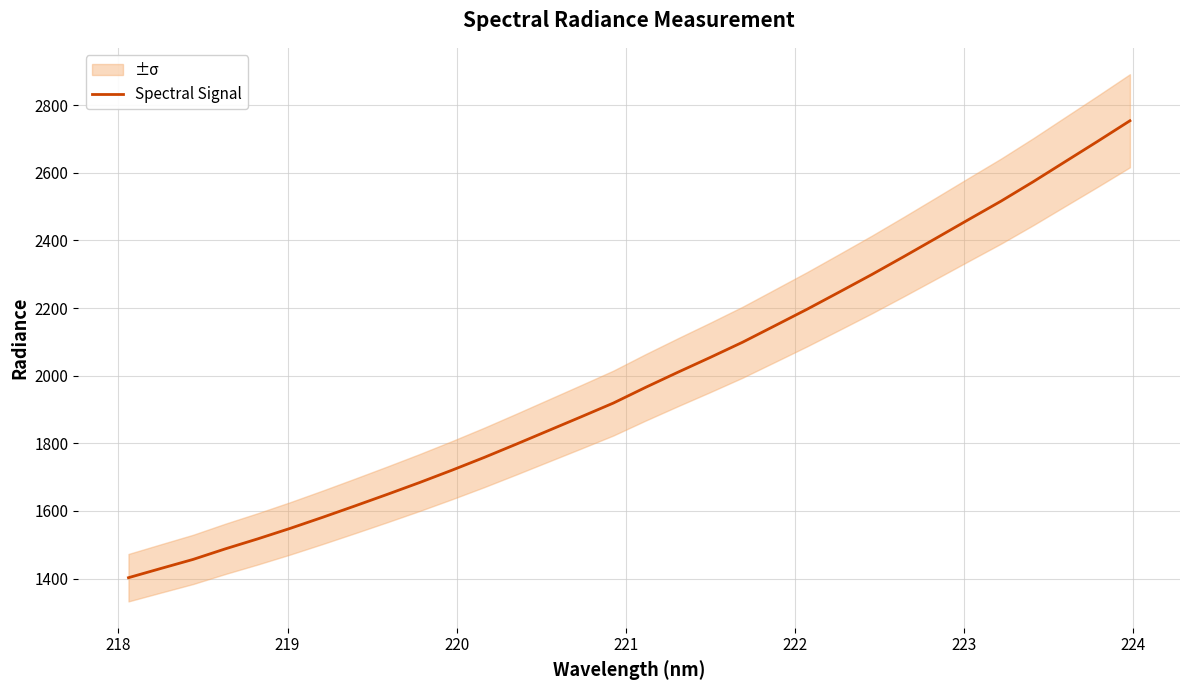

What is the maximum value for Spectral Signal?

2753.8